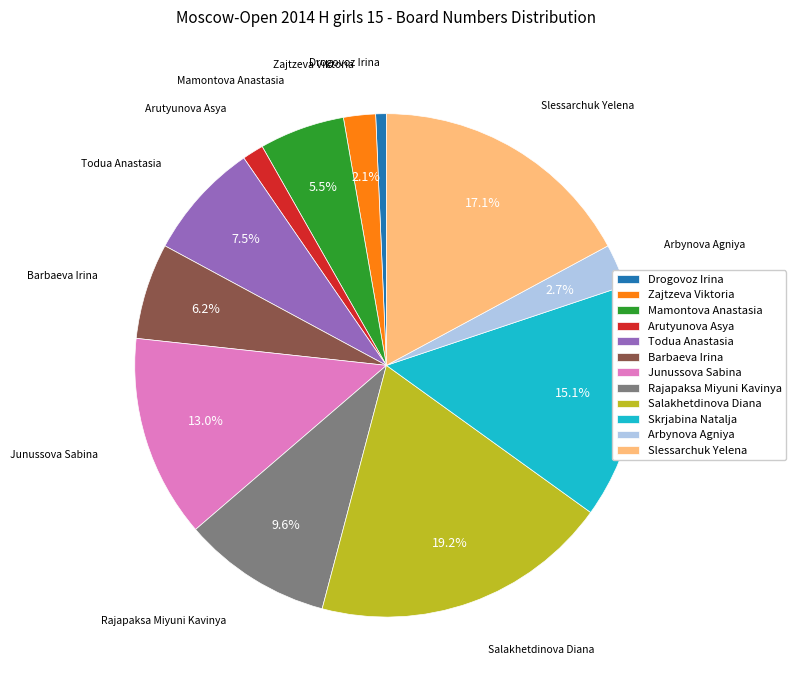

How many slices are in this pie chart?

12